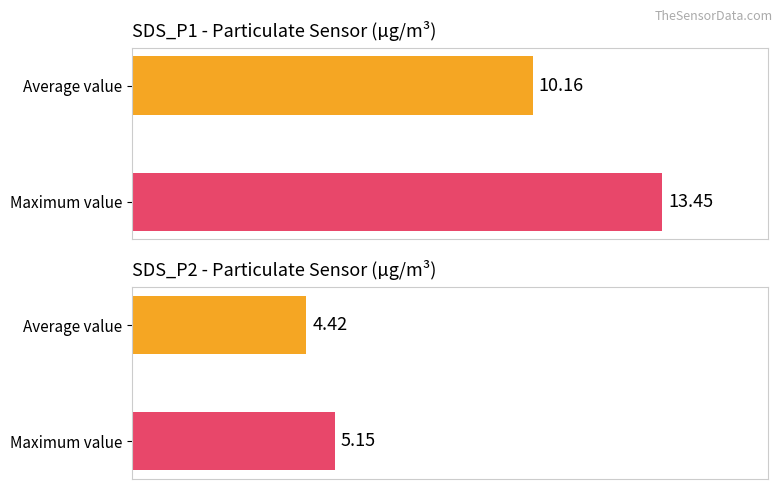

The value of Maximum utilization at 00:17 is 1.1. True or false?

False